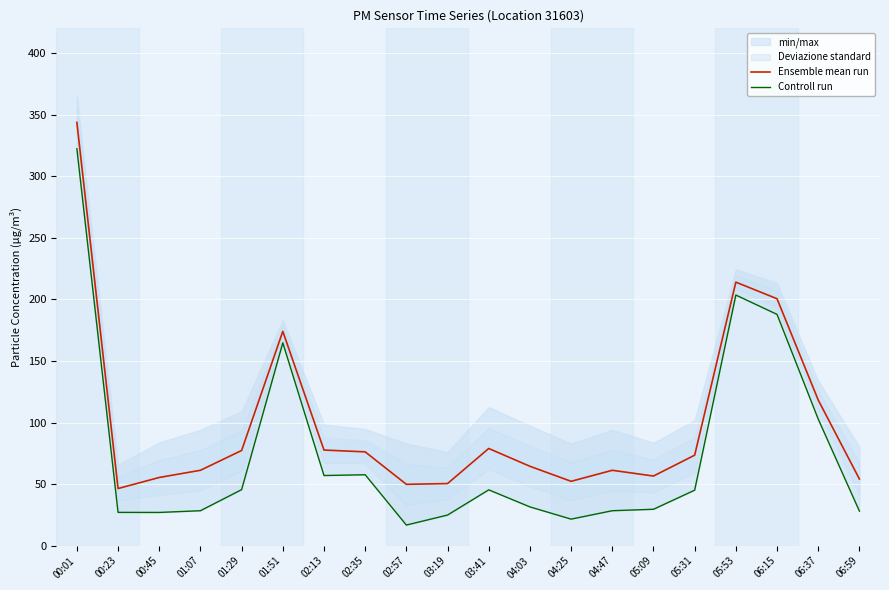

What is the difference between the Ensemble mean run values at 00:01 and 04:47?

282.4